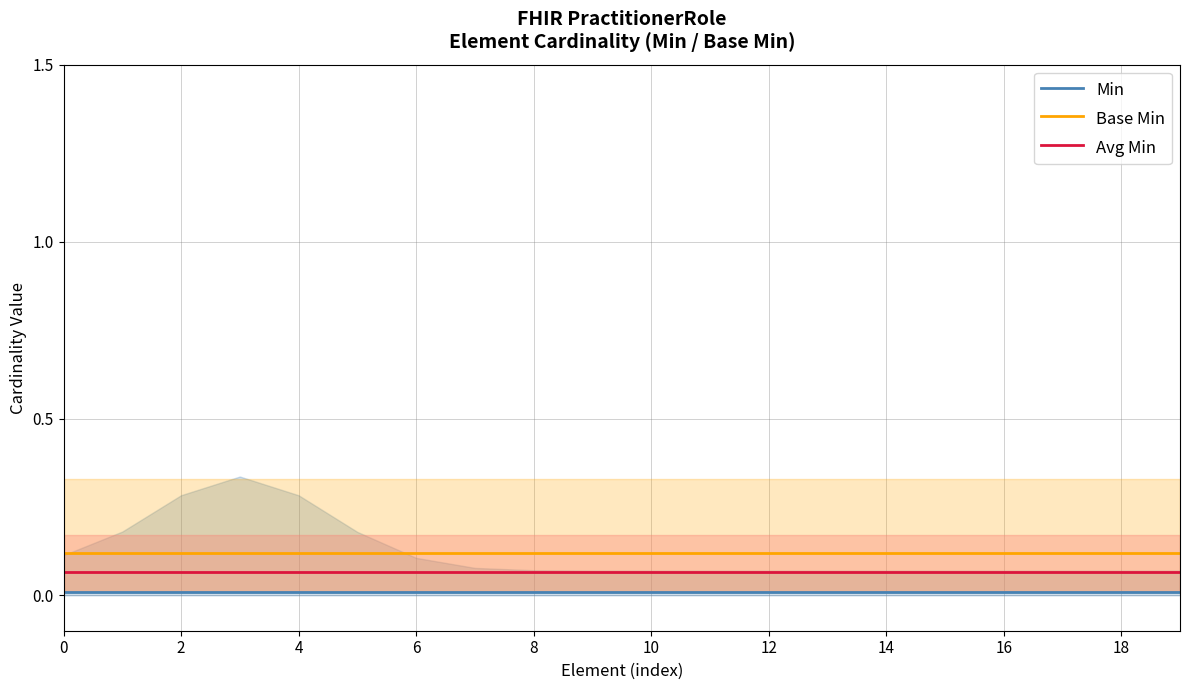

What is the label of the 3rd point from the right?

17